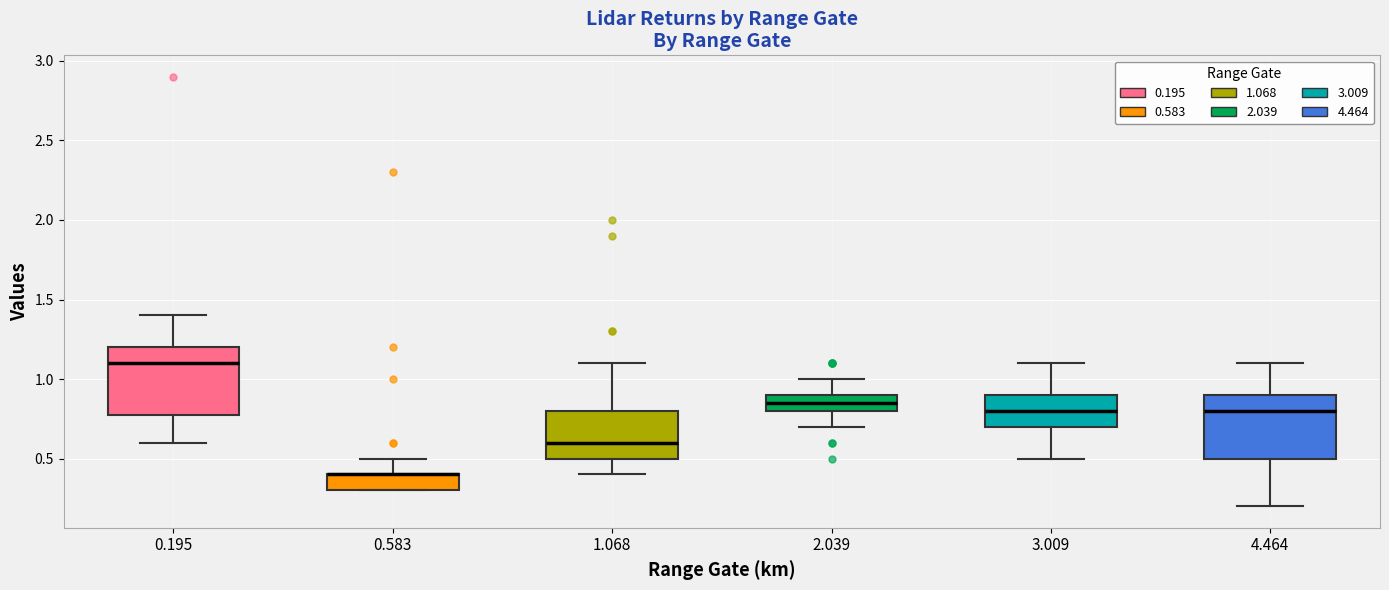

Reading left to right, read every box against the y-axis: the position of its median line, the range the box covers, and the ends of its whiskers. The values are not printed on the chart, so give them approximately, as read against the axis.

0.195: median 1.10, box 0.80 to 1.20, whiskers 0.60 to 1.40
0.583: median 0.40 (drawn on the box's upper edge), box 0.30 to 0.40, whiskers 0.30 to 0.50
1.068: median 0.60, box 0.50 to 0.80, whiskers 0.40 to 1.10
2.039: median 0.85, box 0.80 to 0.90, whiskers 0.70 to 1.00
3.009: median 0.80, box 0.70 to 0.90, whiskers 0.50 to 1.10
4.464: median 0.80, box 0.50 to 0.90, whiskers 0.20 to 1.10